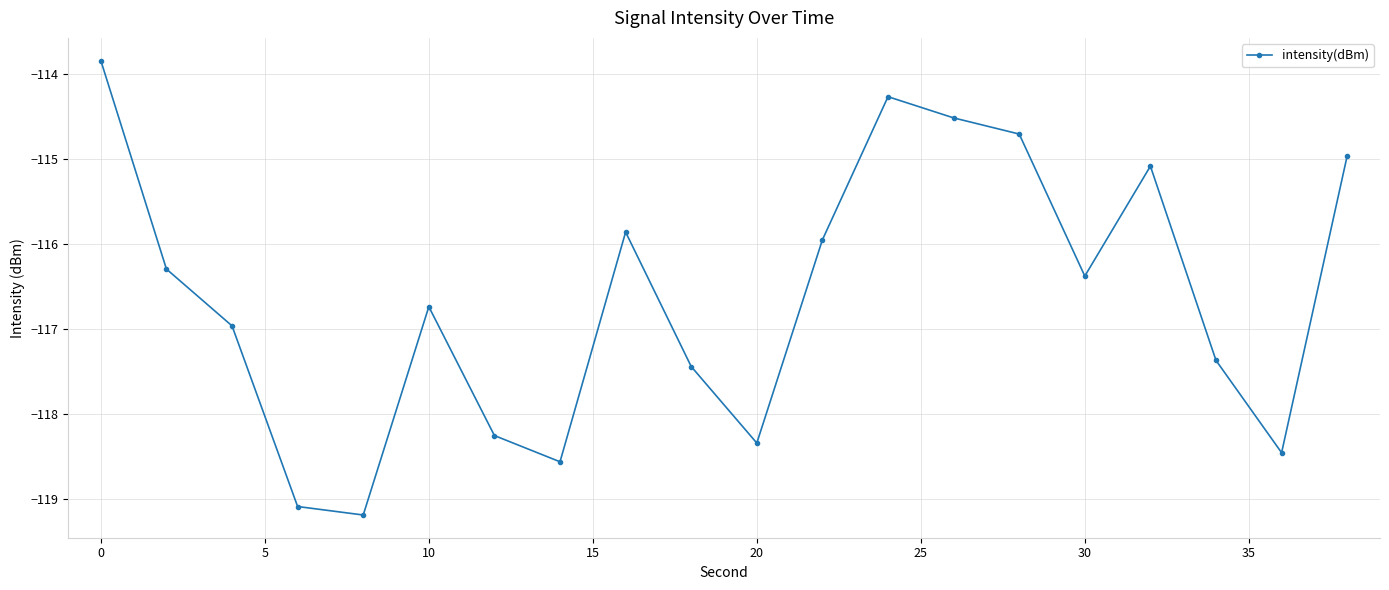

What is the average value?

-116.6